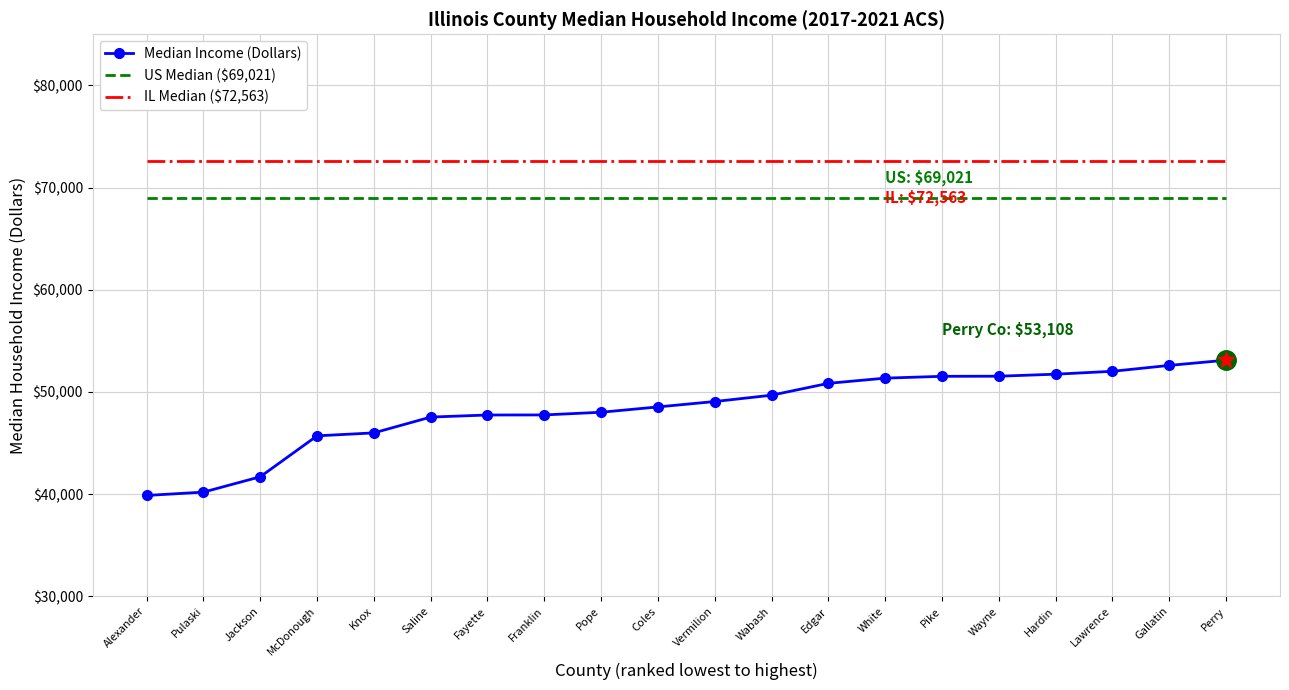

Is the value of IL Median ($72,563) at Alexander greater than the value of US Median ($69,021) at Pulaski?

Yes